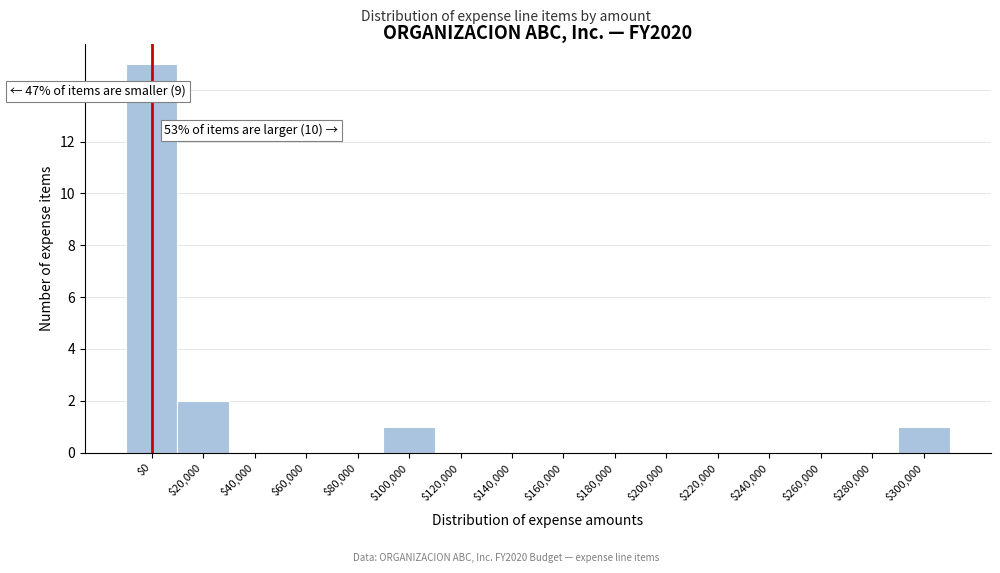

The value at $160,000 is -6. True or false?

False